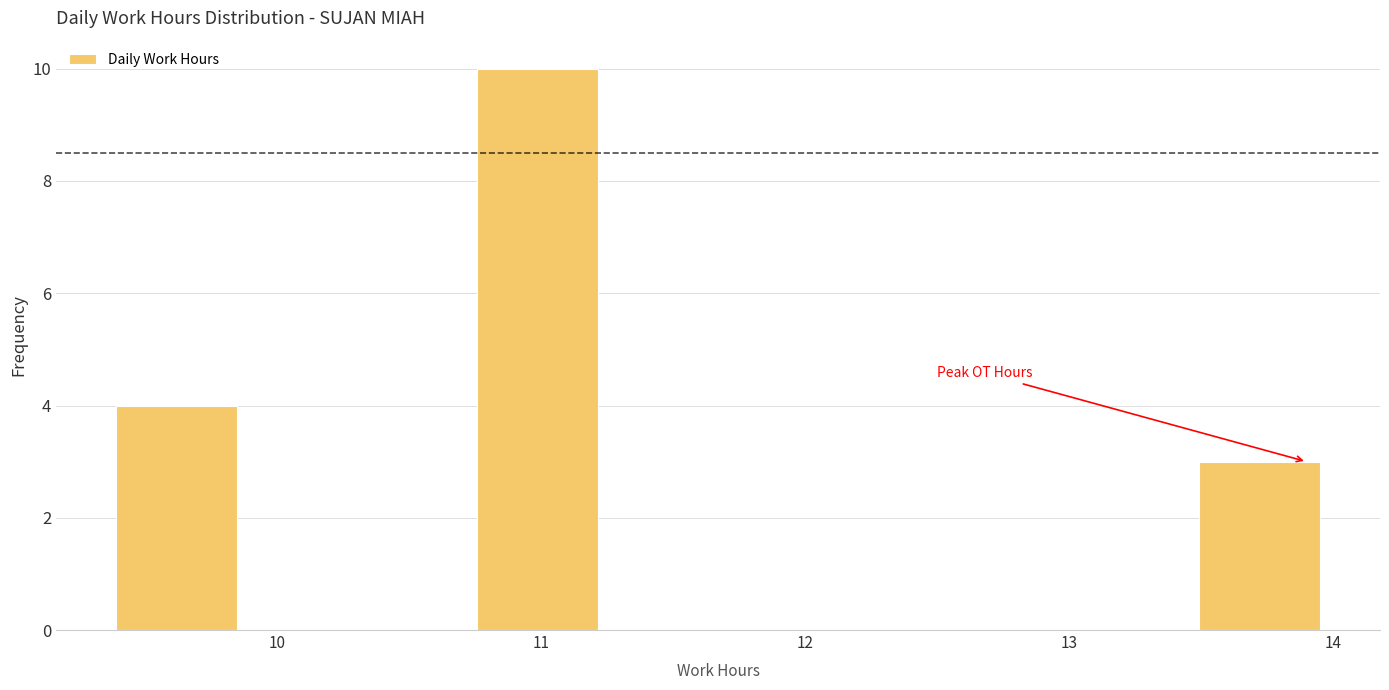

Reading left to right, list every bar in this chart as the range it spans on the x-axis followed by its height. Neither the bar edges nor the heights are printed on the chart, so give them approximately, as read against the axes.

9.4 to 9.8: 4
9.8 to 10.3: 0
10.3 to 10.8: 0
10.8 to 11.2: 10
11.2 to 11.7: 0
11.7 to 12.1: 0
12.1 to 12.6: 0
12.6 to 13.0: 0
13.0 to 13.5: 0
13.5 to 14.0: 3